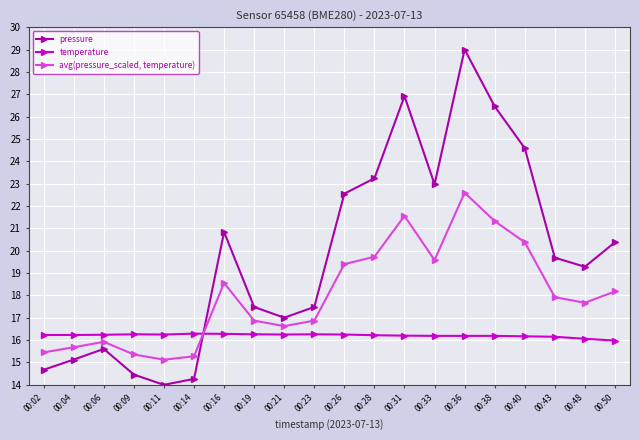

How many interior local valleys does the avg(pressure_scaled, temperature) series have?

4